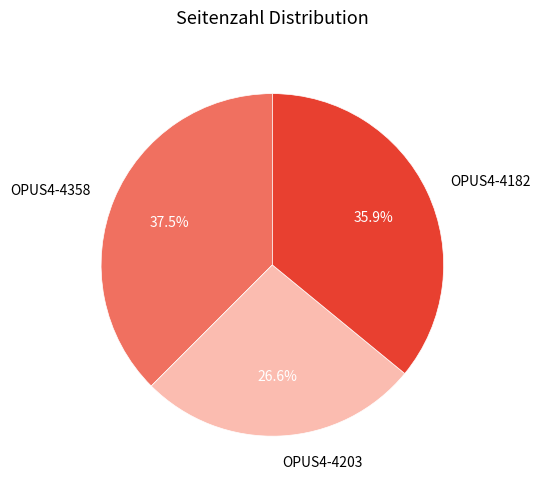

Between OPUS4-4358 and OPUS4-4203, which is larger?

OPUS4-4358